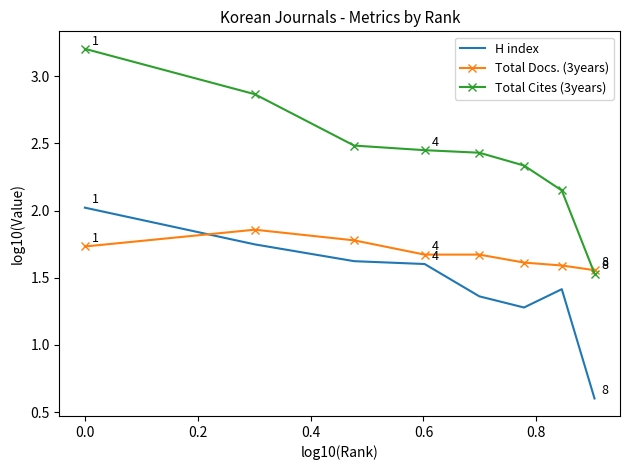

Count the number of categories in the chart.

8